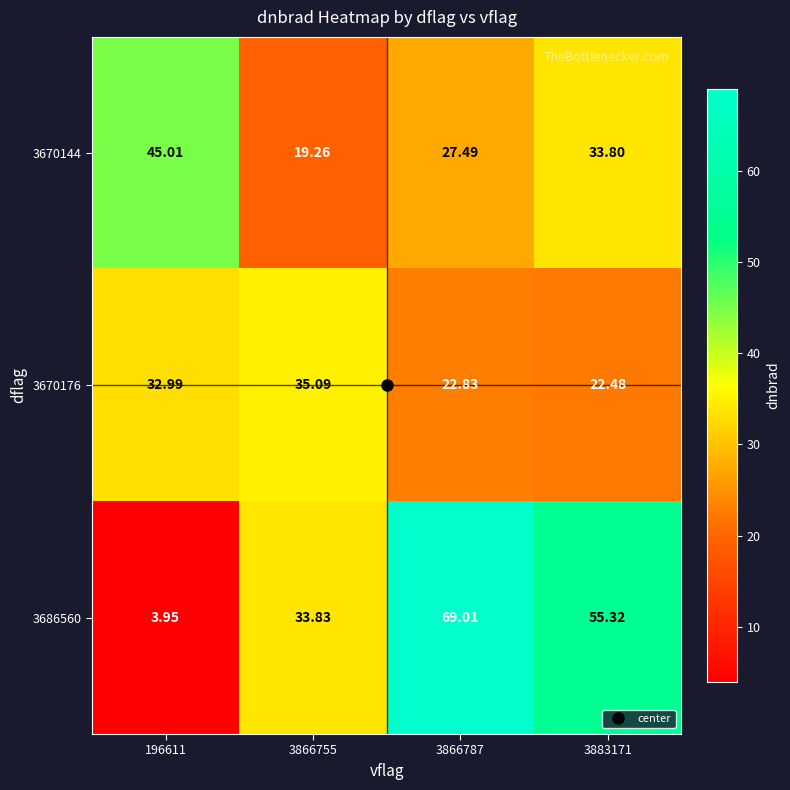

Is the value of 3670144 at 3883171 greater than the value of 3686560 at 3866787?

No